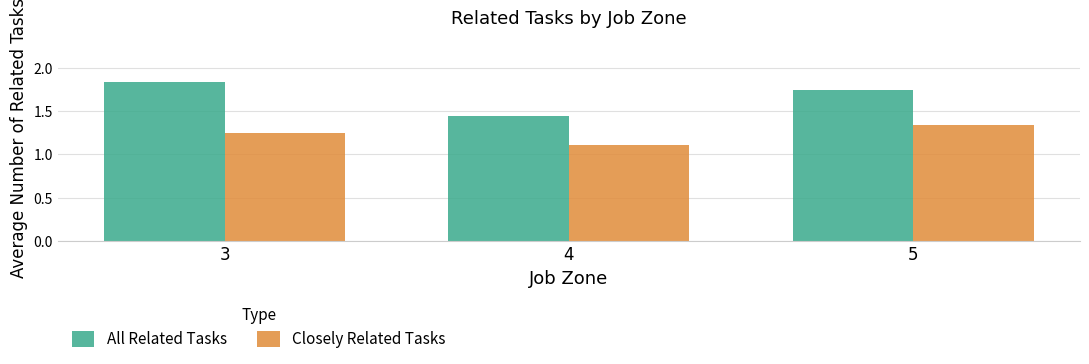

What is the minimum value for Closely Related Tasks?

1.1